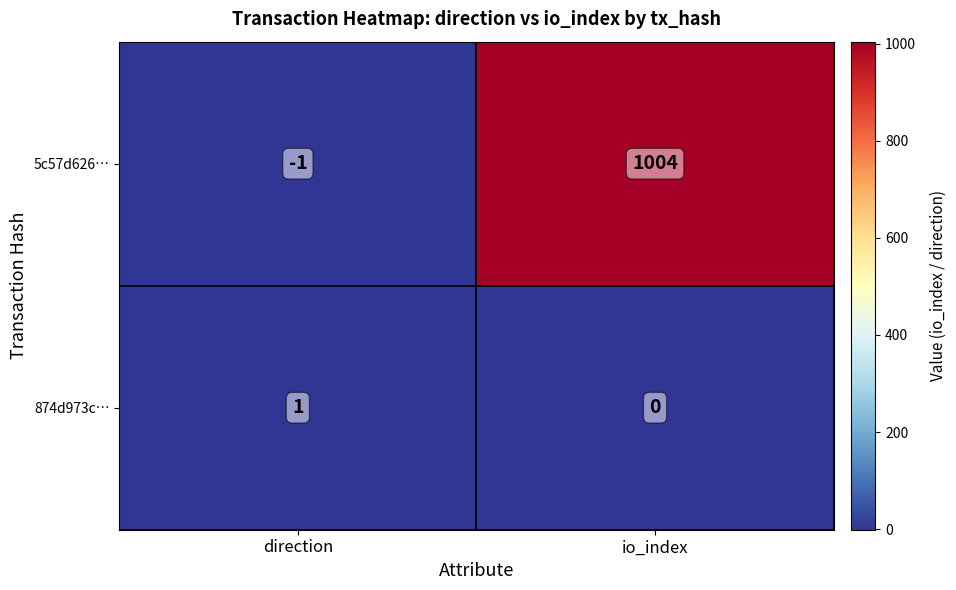

Reading left to right, what are all the values shown in this chart?

5c57d626…: direction=-1	io_index=1004
874d973c…: direction=1	io_index=0